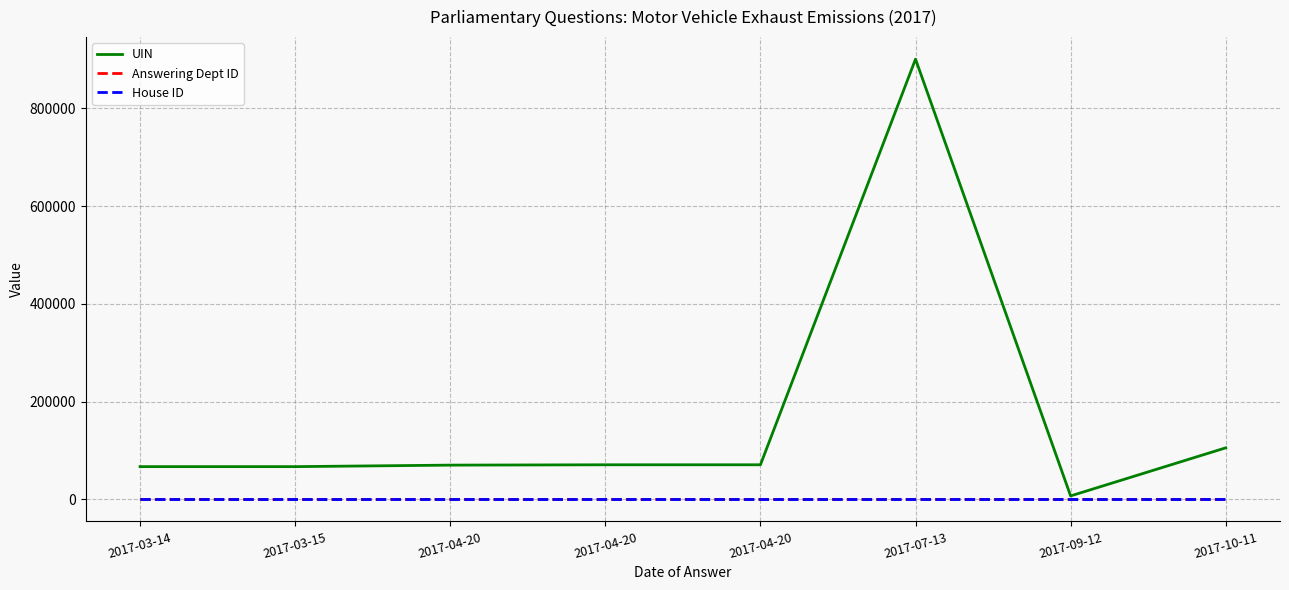

What is the average value of the UIN series?

169885